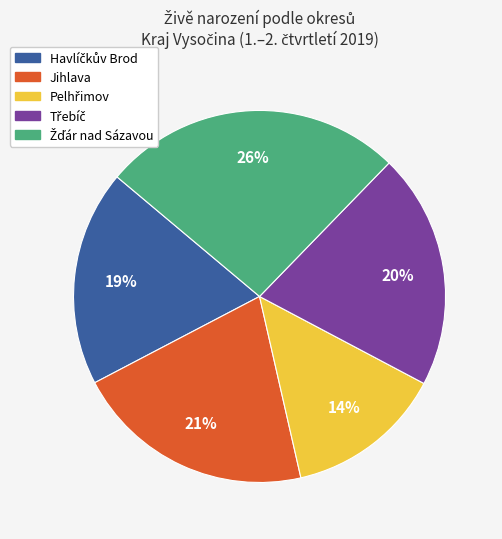

To the nearest percent, what portion does Jihlava represent?

21%